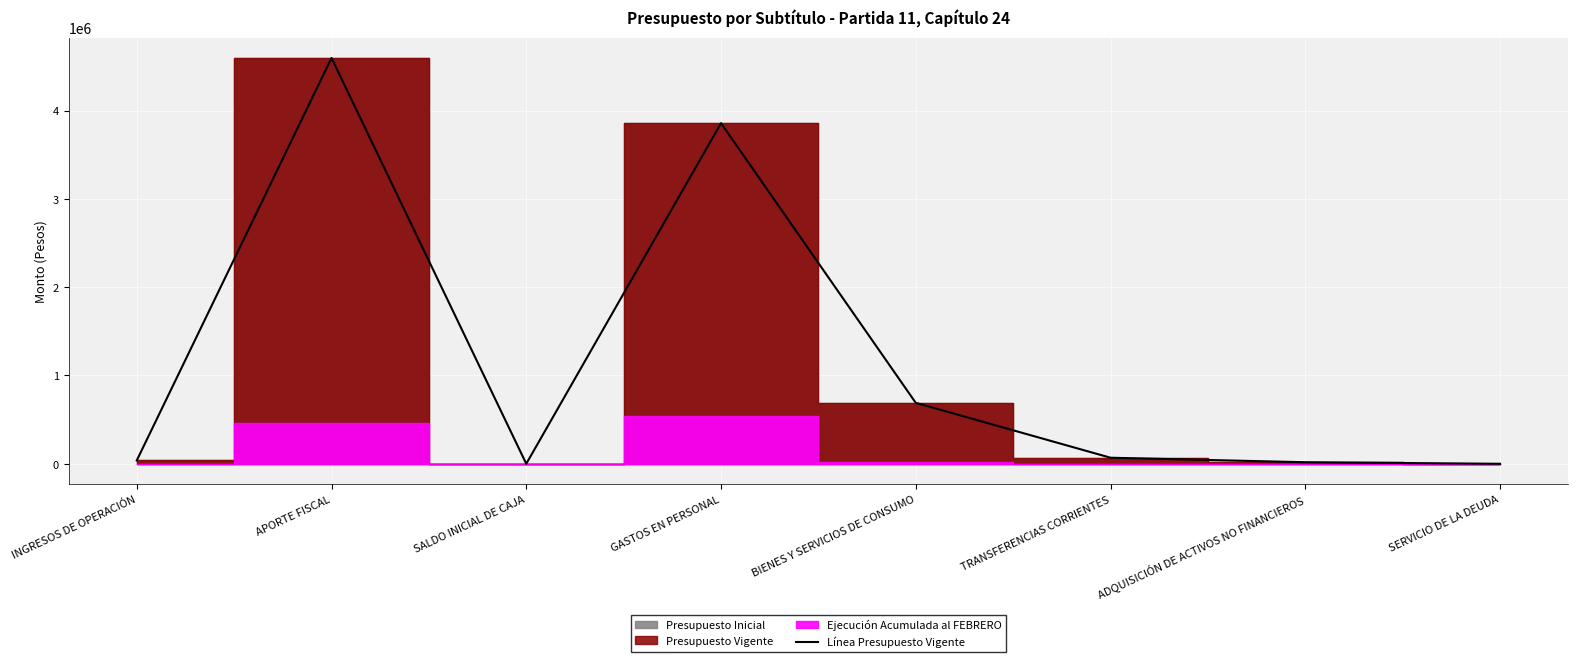

How many points are lower than both their immediate neighbors (excluding endpoints)?

1